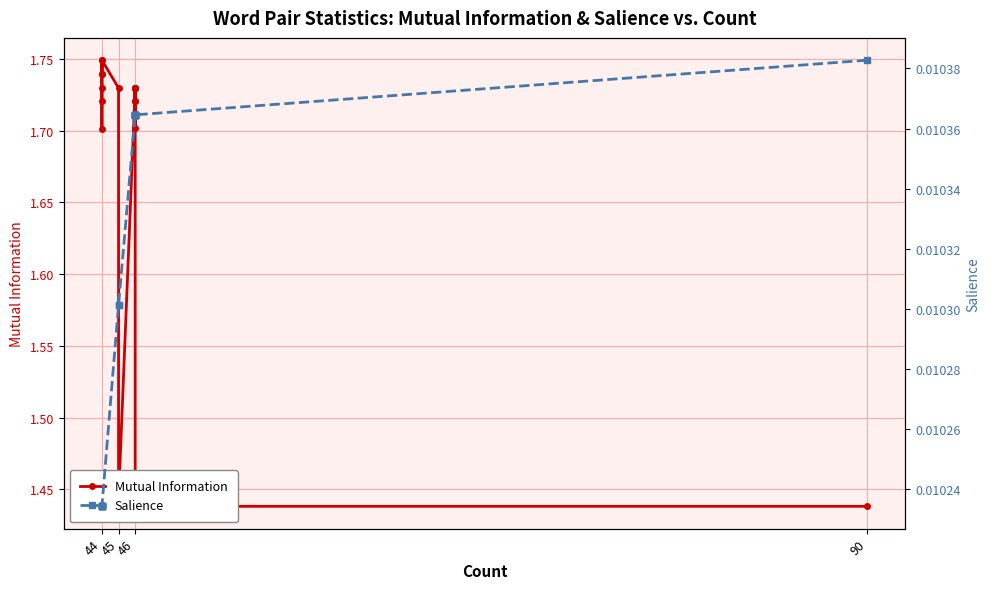

What is the average value of the Mutual Information series?

1.7